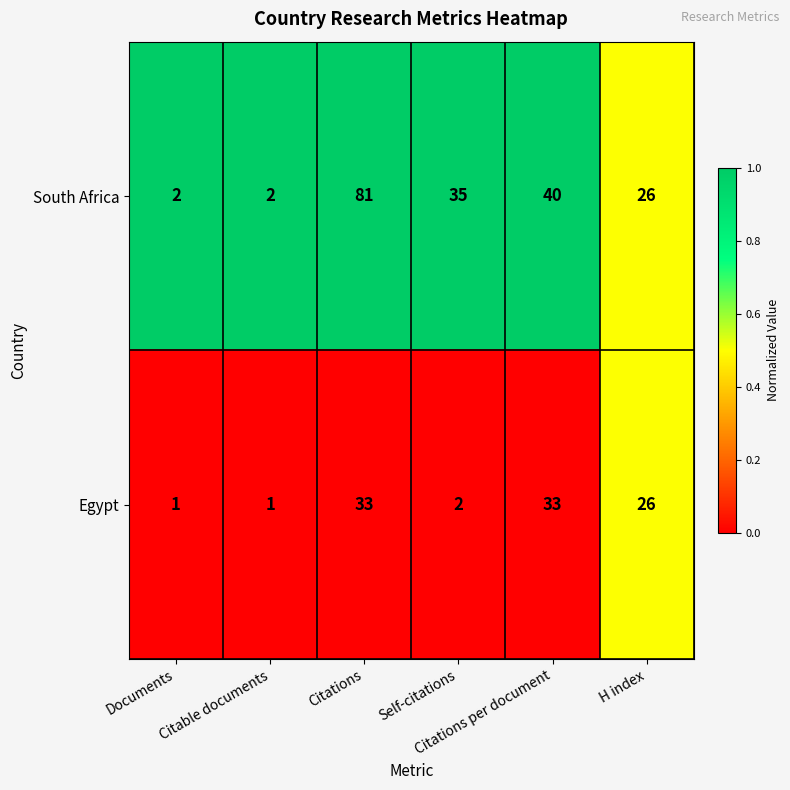

What is the difference between the maximum and minimum values in the South Africa series?

79